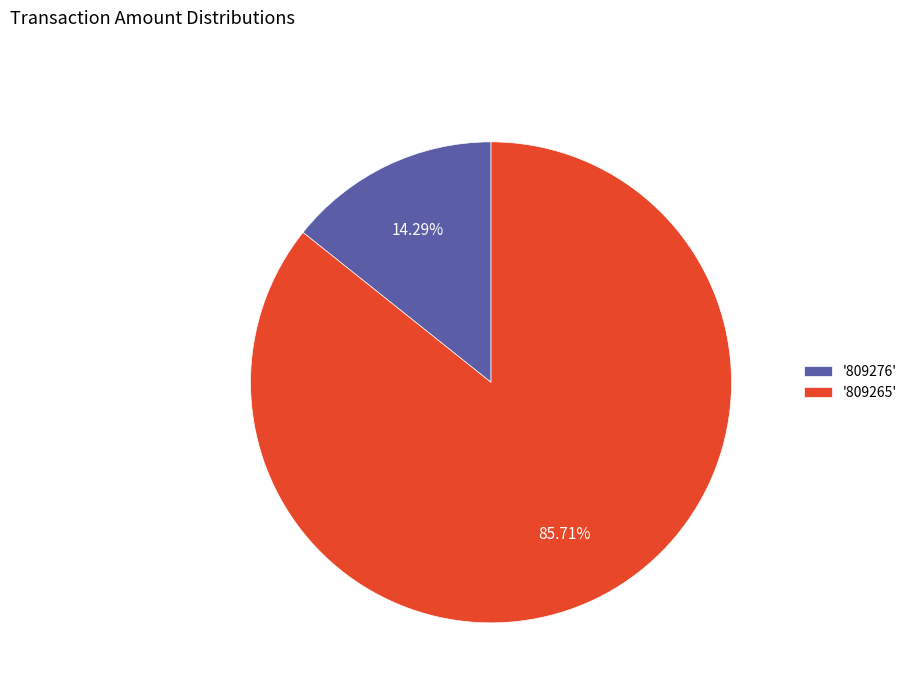

Is the sum of '809265' and '809276' greater than half?

Yes